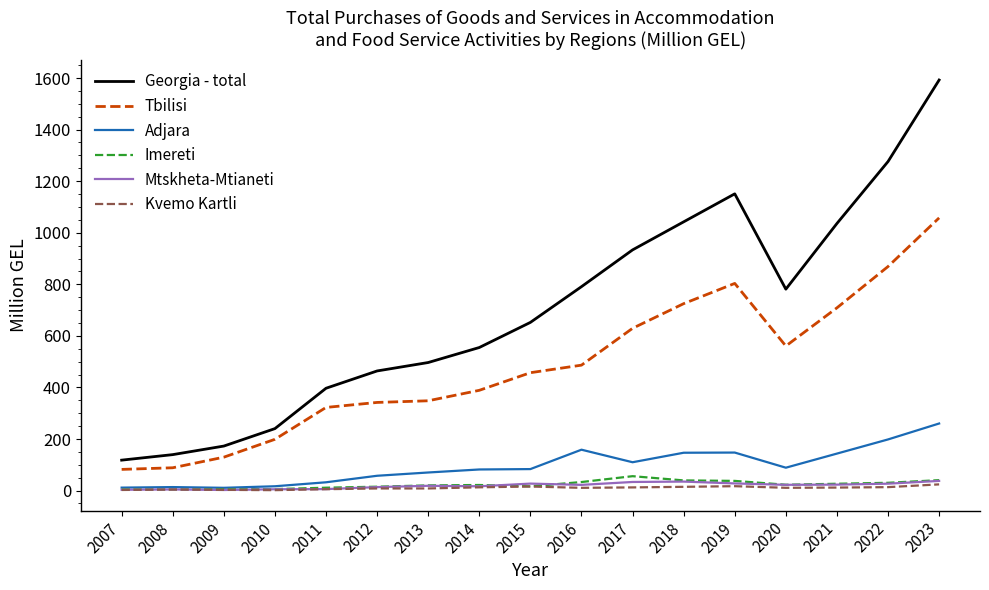

At how many categories does at least one series exceed 437?

12